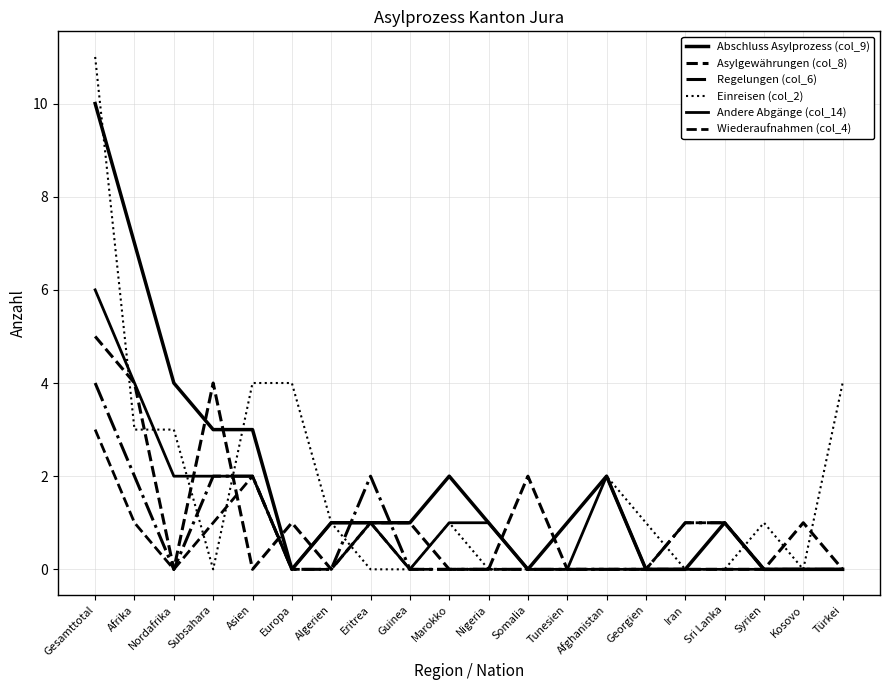

What position from the left is Kosovo?

19